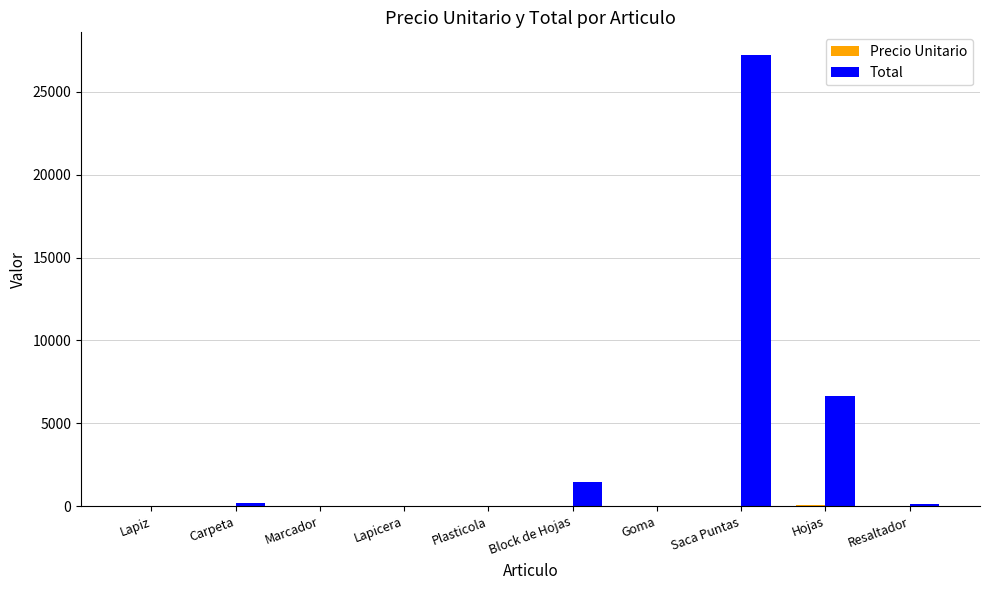

At which category is the sum across all series the highest?

Saca Puntas